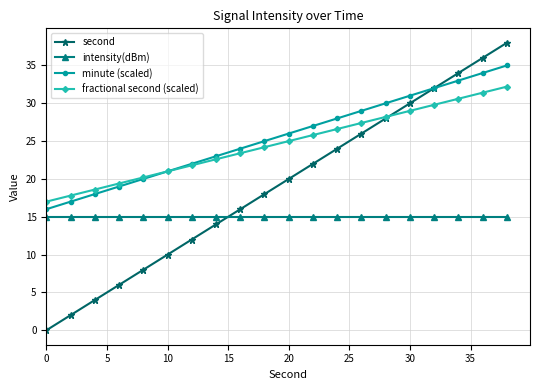

Rank the series by their maximum value, from highest to lowest.

second, minute (scaled), fractional second (scaled), intensity(dBm)